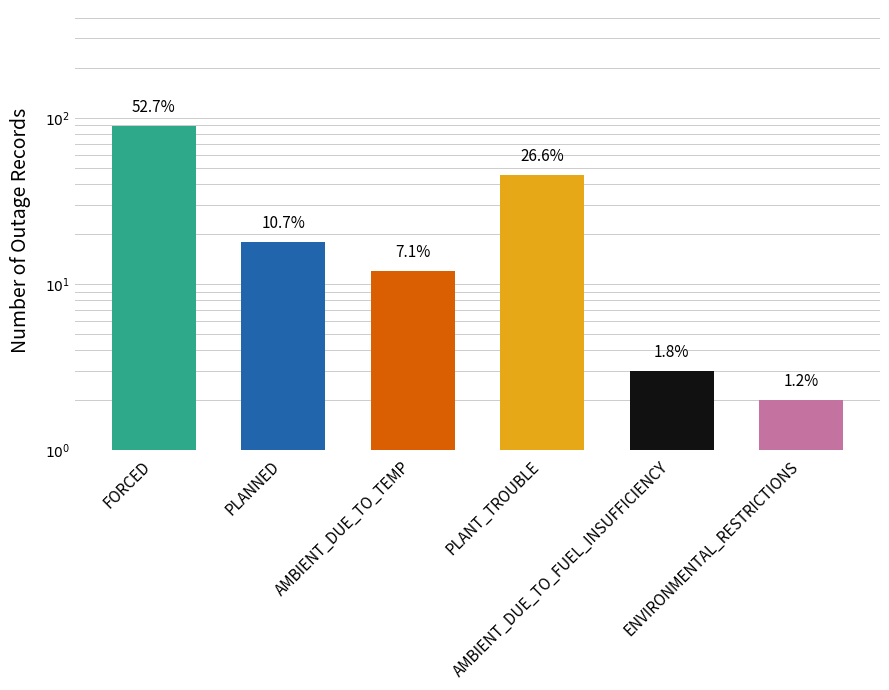

True or false: the data shows 18 at PLANNED.

True